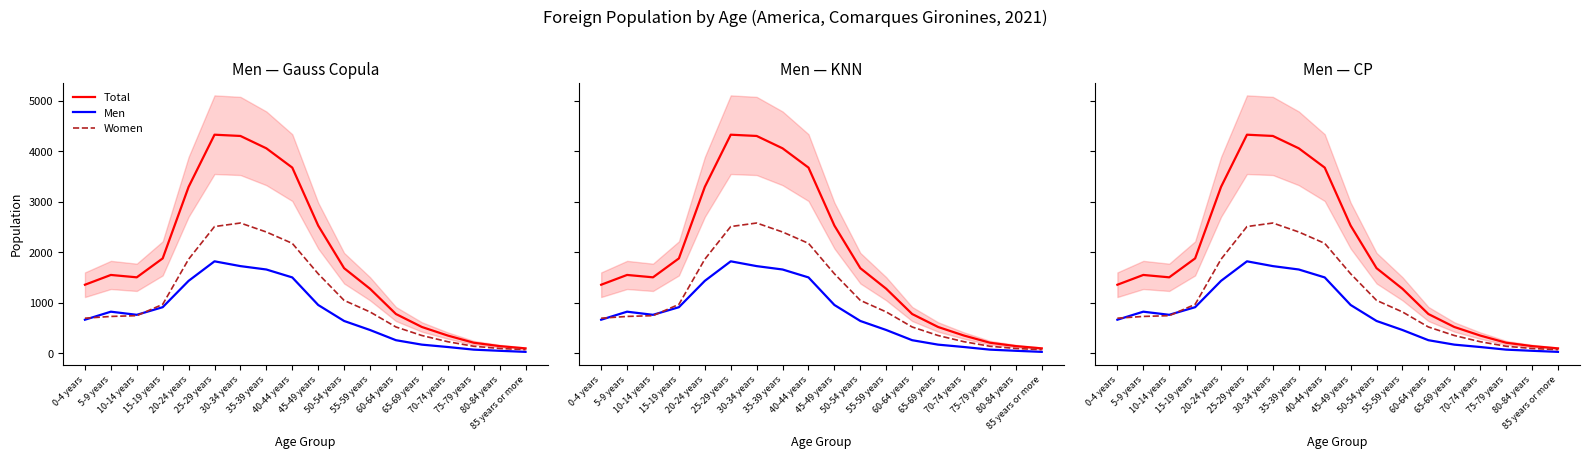

What is the value of the Women point at the 17th from the left?

93